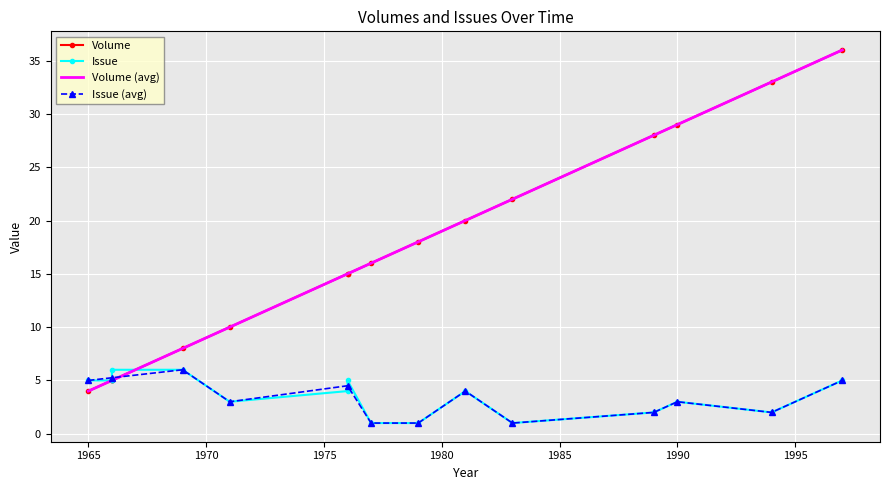

The value of Volume (avg) at 1965 is 2.0. True or false?

False